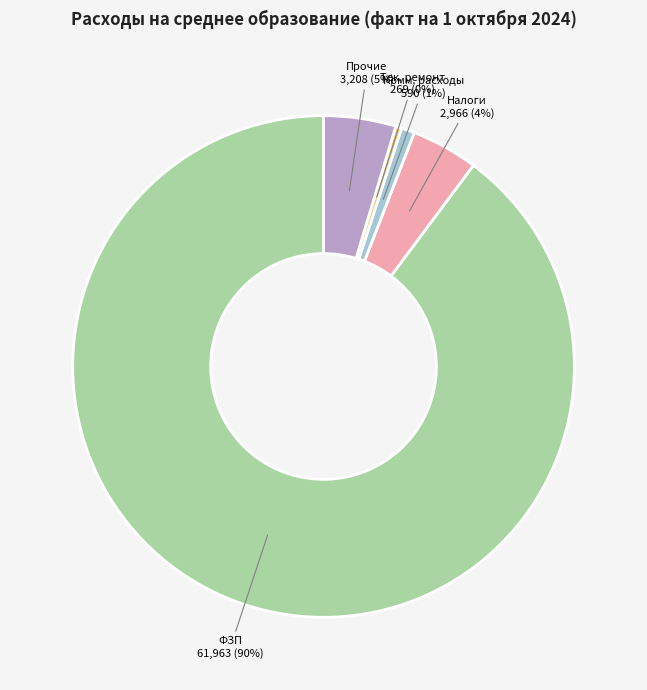

To the nearest percent, what is the average slice percentage?

20%